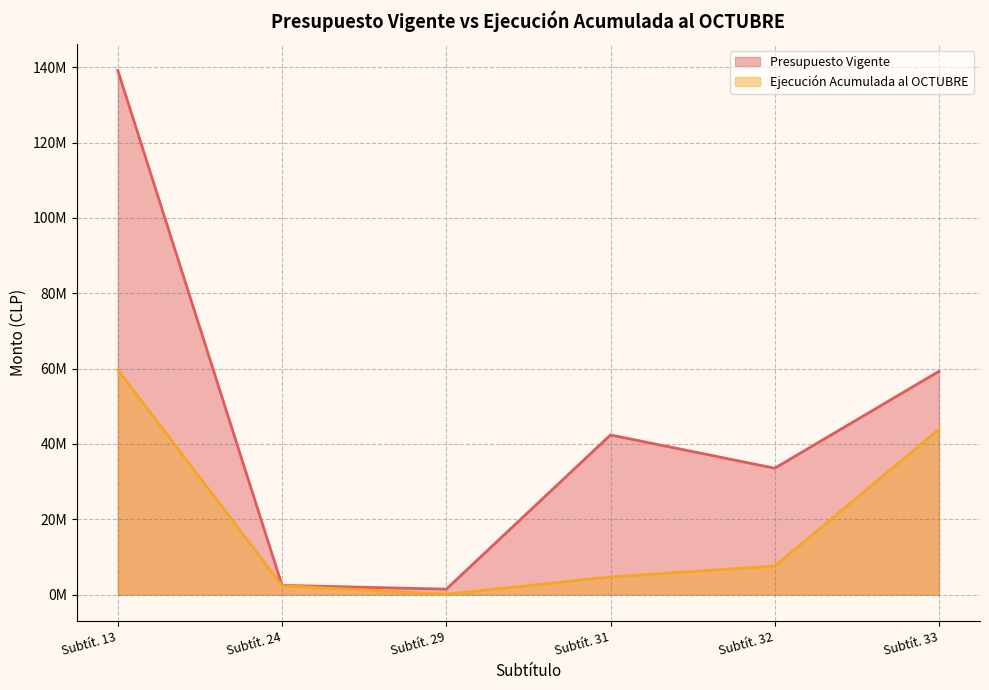

Does the chart display data point markers on the line(s)?

No